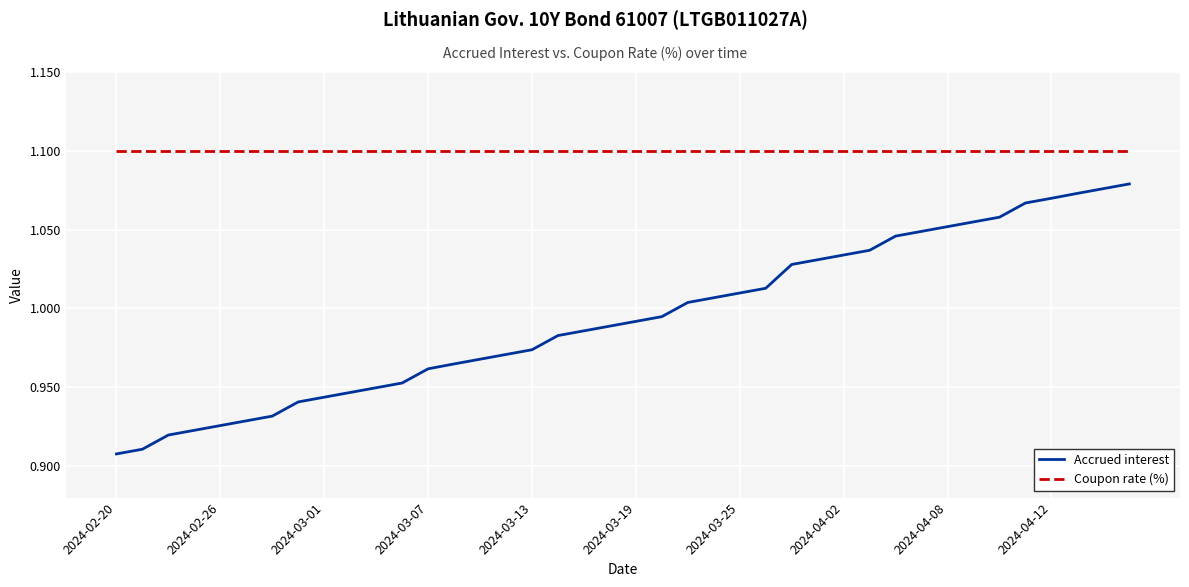

Which series has the largest range (max minus min)?

Accrued interest